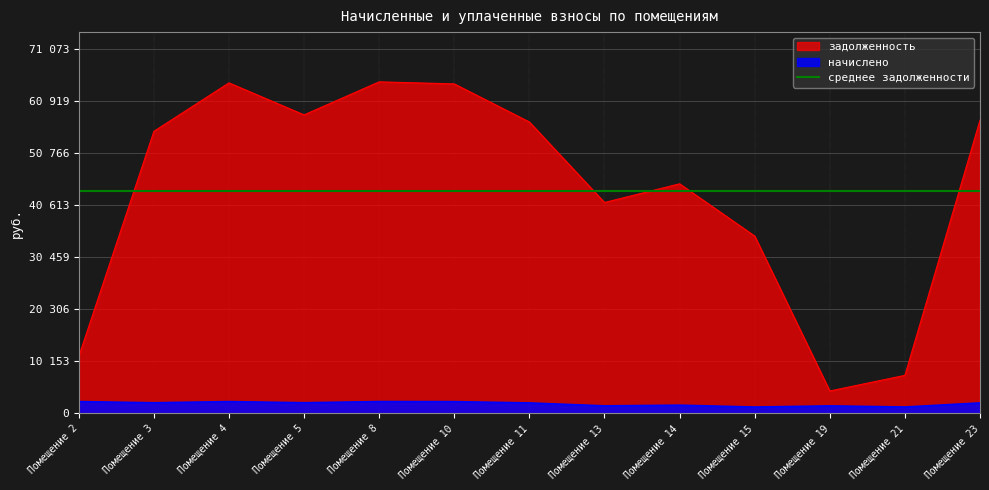

True or false: задолженность has a value of 64212.5 at Помещение 10.

True